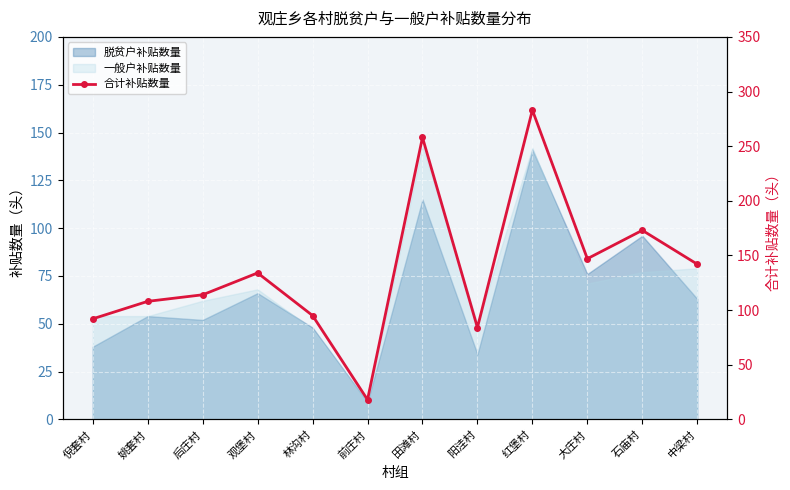

Reading left to right, transcribe all the data shown in this chart.

92	108	114	134	95	18	258	84	283	147	173	142